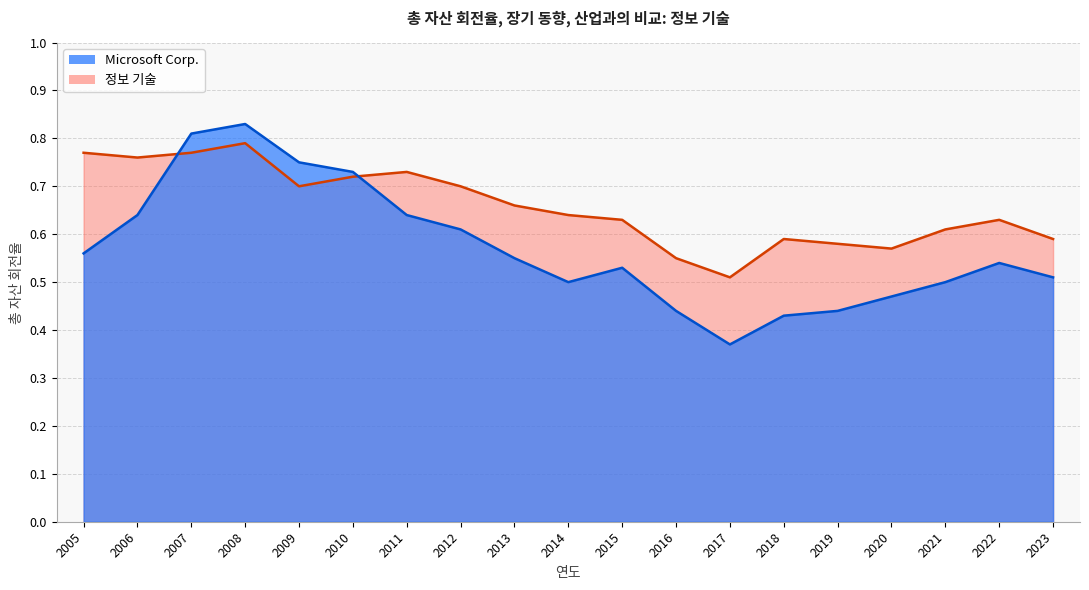

What is the smallest value displayed?

0.4